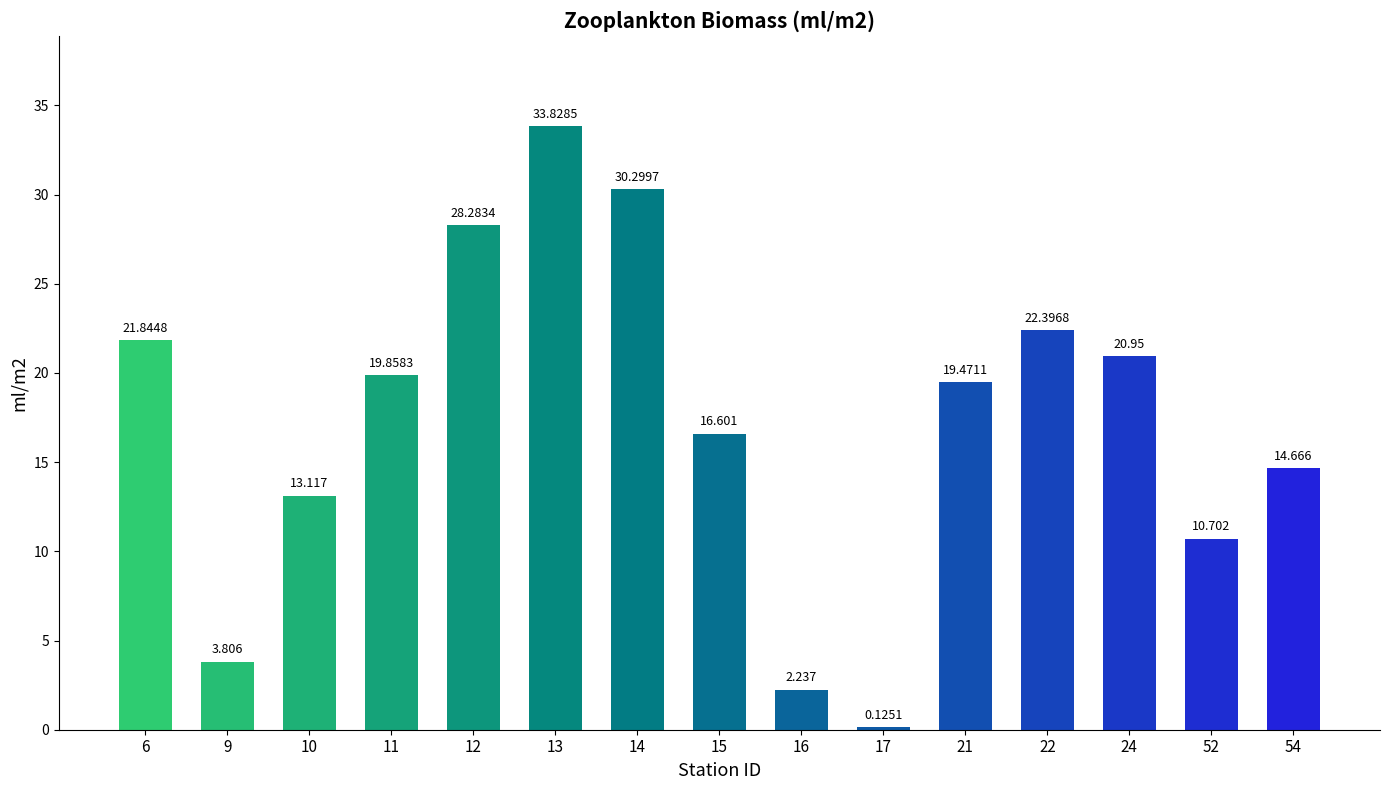

List the labels in order of value, largest first.

13, 14, 12, 22, 6, 24, 11, 21, 15, 54, 10, 52, 9, 16, 17